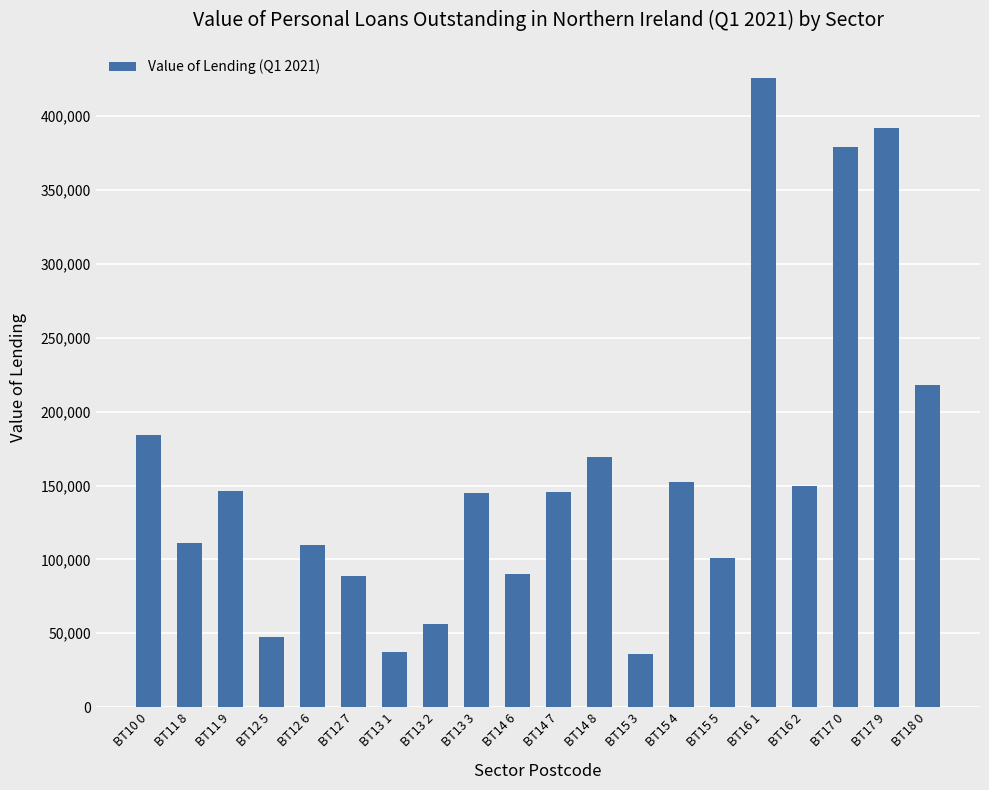

What is the label of the 8th bar from the right?

BT15 3